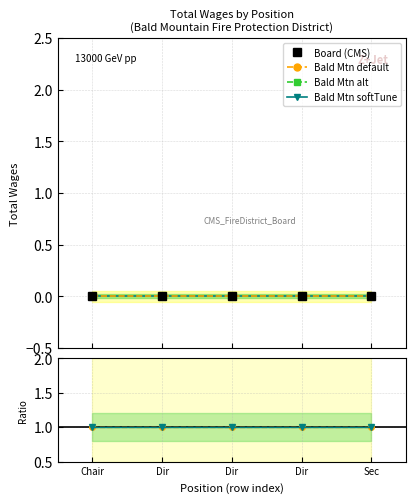

What is the label of the 1st point from the right?

Sec